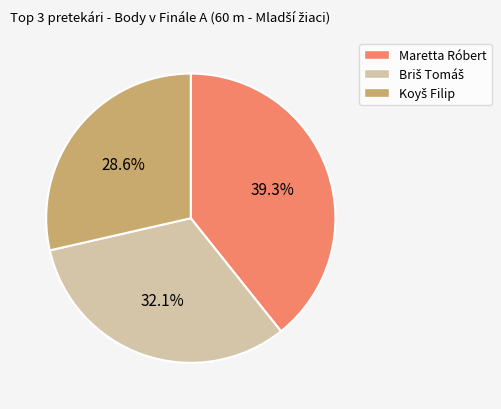

Which category has the biggest portion of the pie?

Maretta Róbert